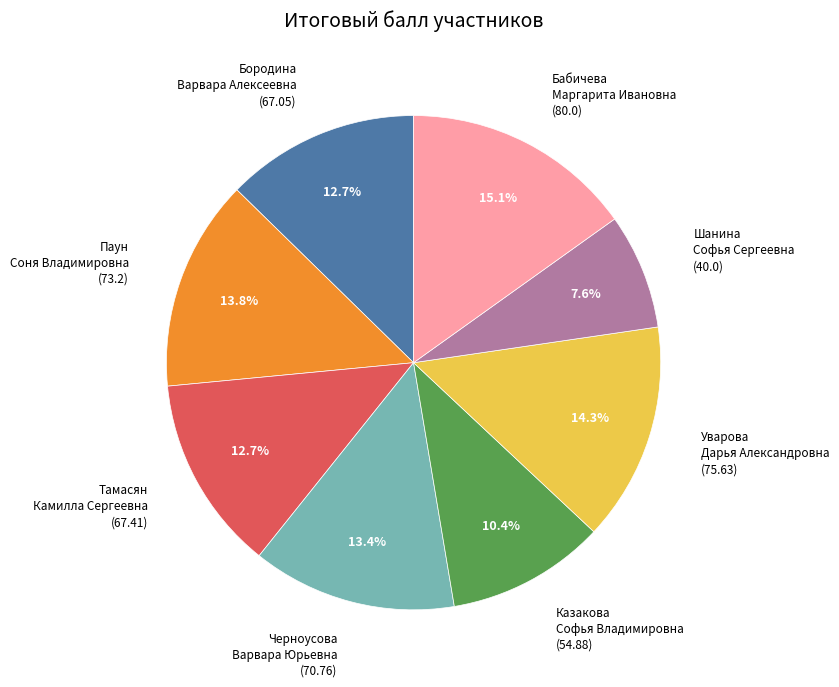

What percentage is the Казакова Софья Владимировна slice, to the nearest percent?

10%